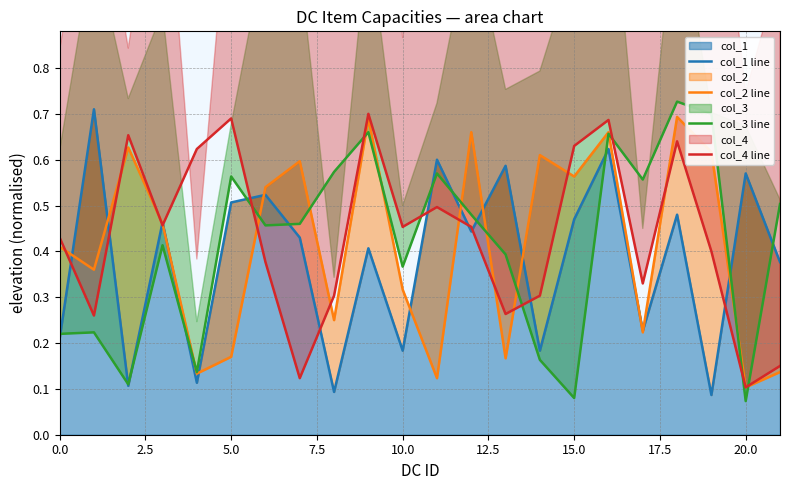

True or false: col_3 line and col_1 line intersect in this chart.

True